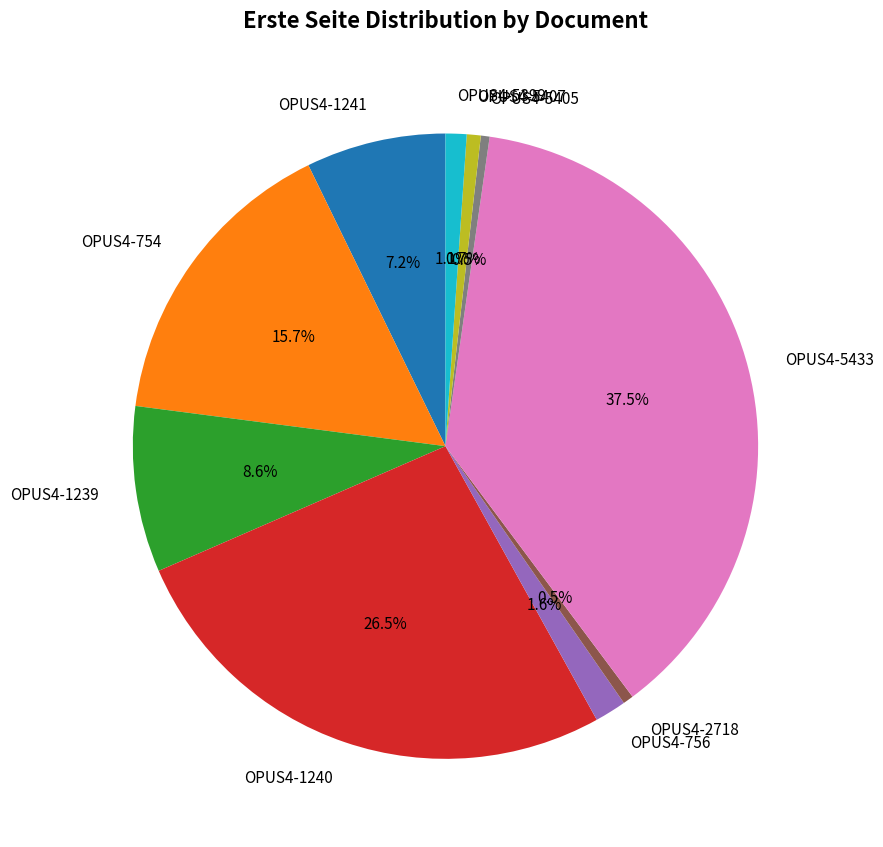

Is there a majority slice in this chart?

No